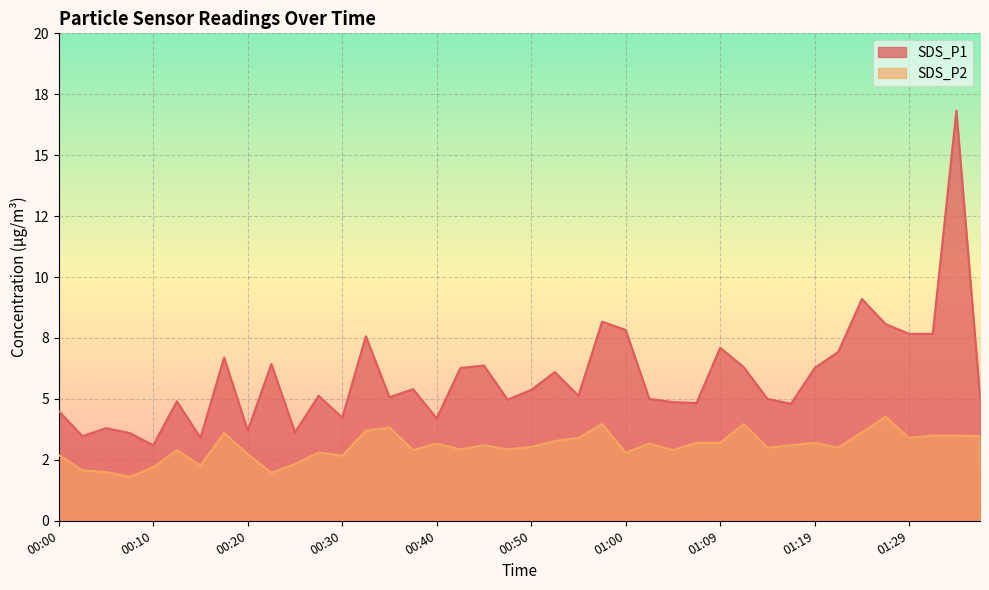

True or false: SDS_P2 has more than 2 points higher than both neighbors.

True